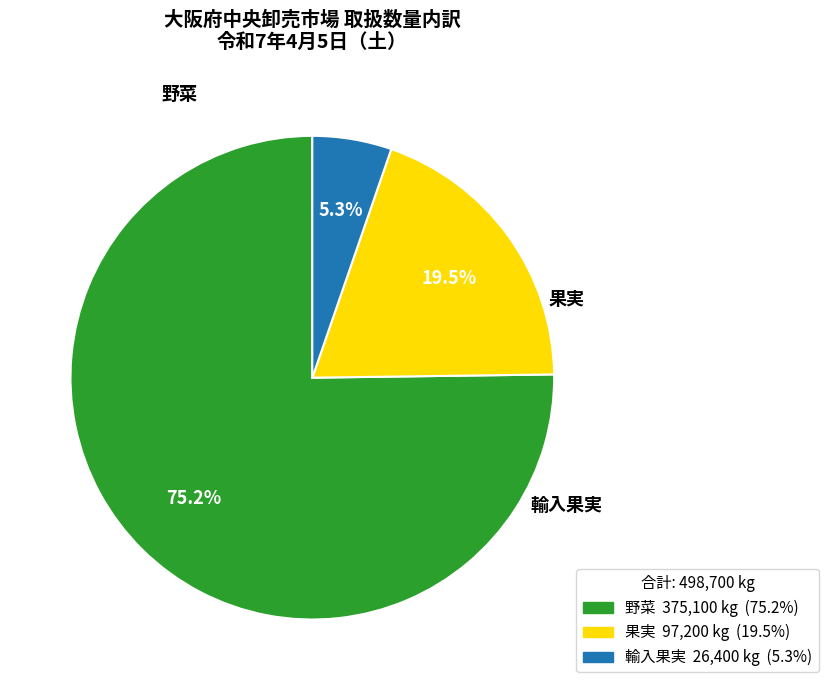

Is there any slice that represents more than half of the pie?

Yes